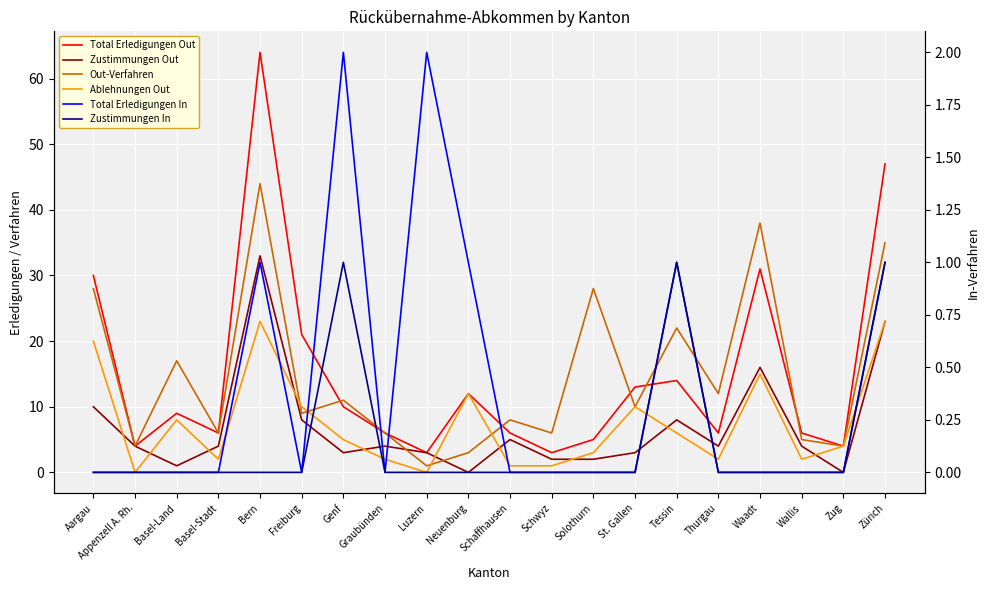

At Basel-Land, list the series in order from smallest to largest.

Total Erledigungen In, Zustimmungen In, Zustimmungen Out, Ablehnungen Out, Total Erledigungen Out, Out-Verfahren